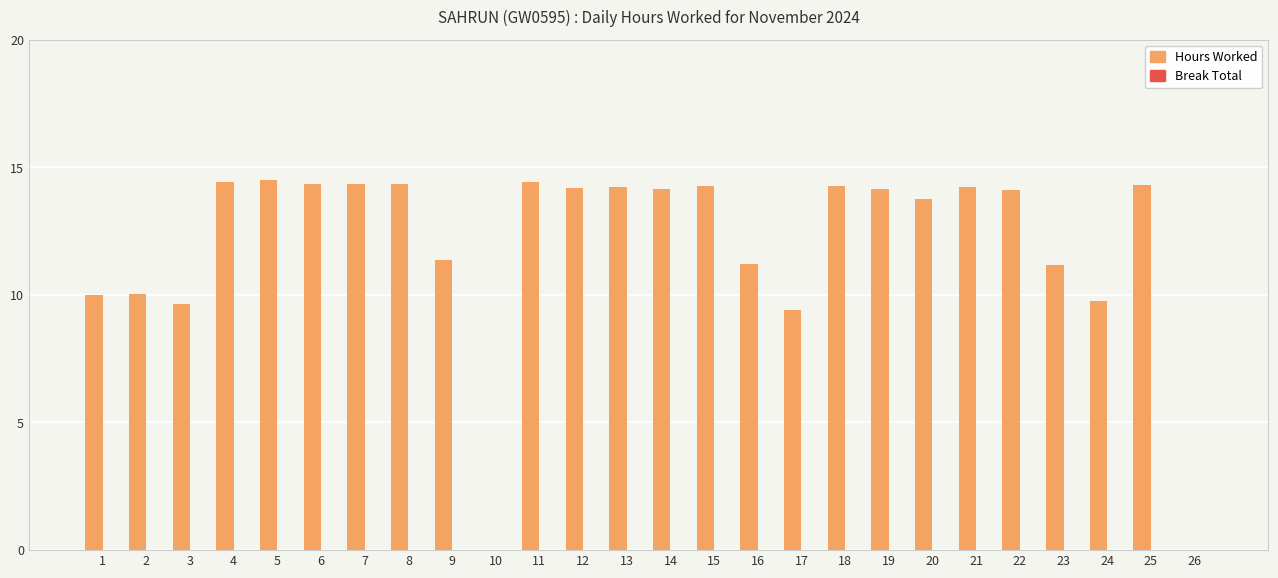

Approximately how many times larger is the value at 3 compared to 12?

0.7